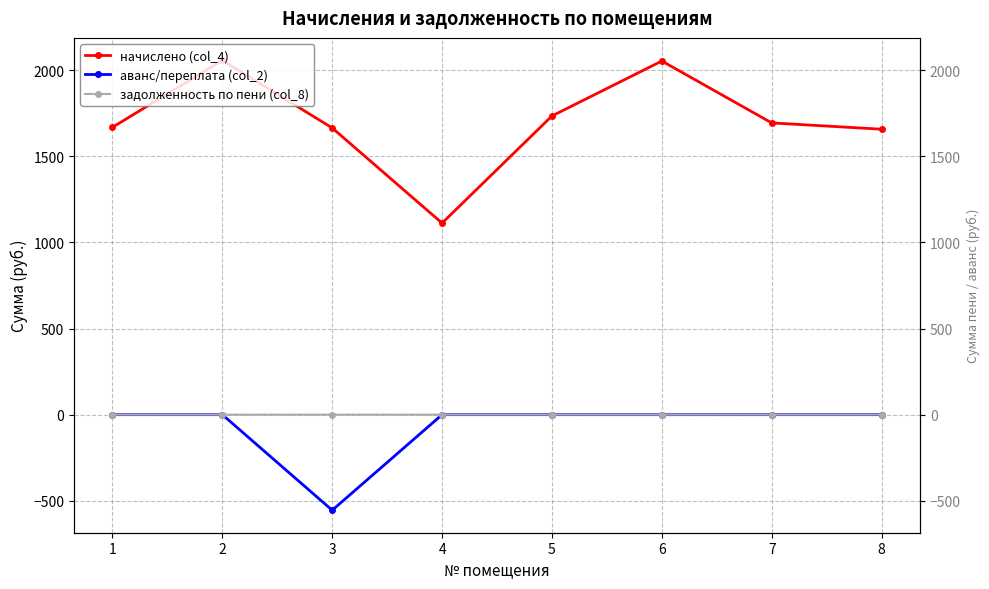

Is it true that задолженность по пени (col_8) equals -0.1 at 2?

False